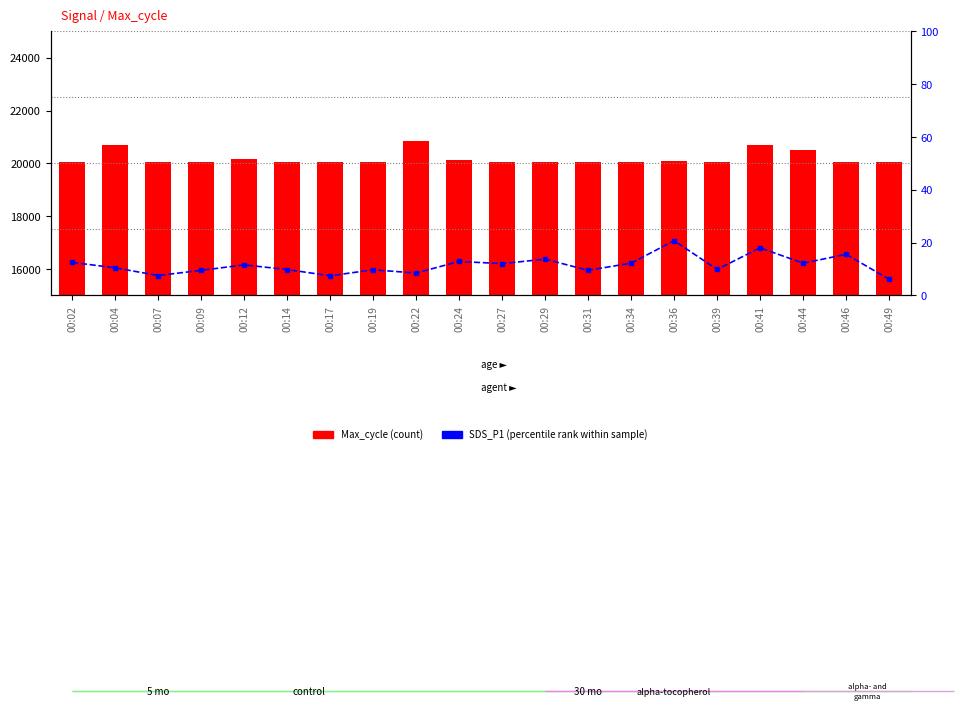

What are all the series names shown in the legend?

Max_cycle, SDS_P1